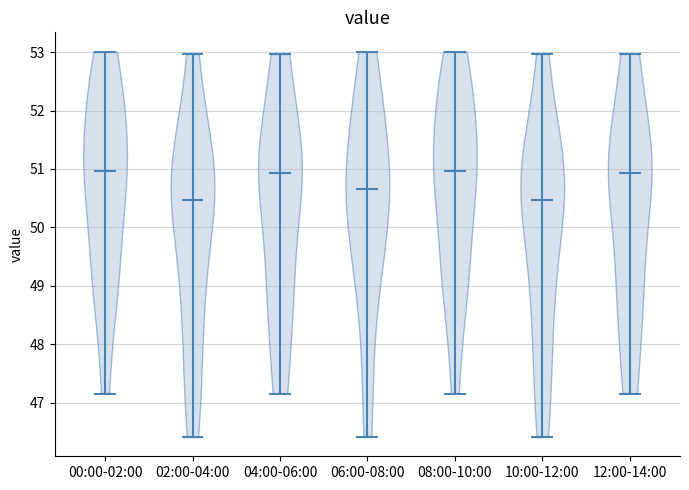

Reading left to right, read every violin against the y-axis: where its median line is, and the lowest and highest points it reaches. The values are not printed on the chart, so give them approximately, as read against the axis.

00:00-02:00: median line 51.0, lowest point 47.2, highest point 53.0
02:00-04:00: median line 50.5, lowest point 46.4, highest point 53.0
04:00-06:00: median line 50.9, lowest point 47.2, highest point 53.0
06:00-08:00: median line 50.7, lowest point 46.4, highest point 53.0
08:00-10:00: median line 51.0, lowest point 47.2, highest point 53.0
10:00-12:00: median line 50.5, lowest point 46.4, highest point 53.0
12:00-14:00: median line 50.9, lowest point 47.2, highest point 53.0